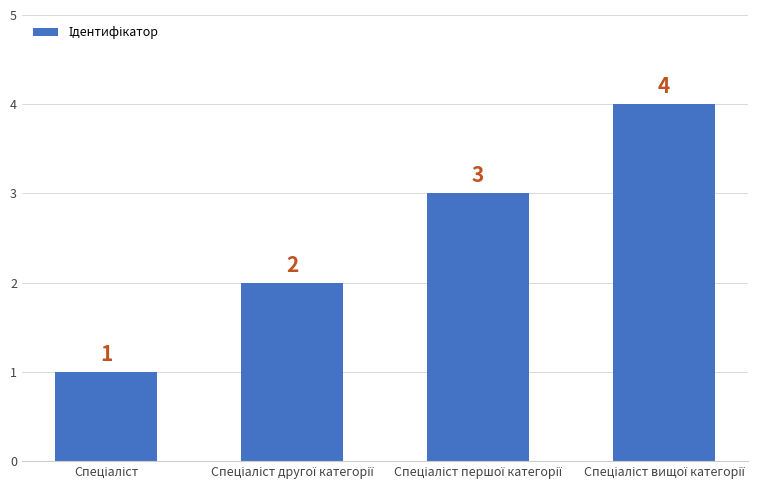

What is the greatest value displayed?

4